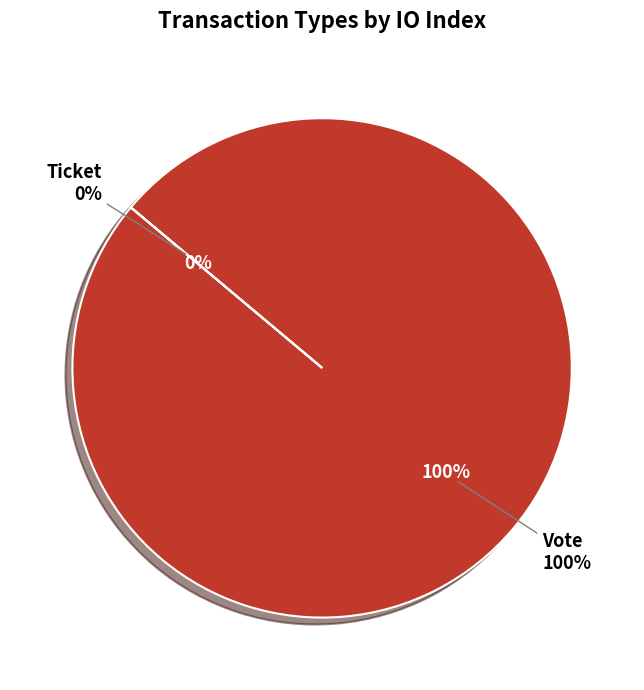

True or false: Vote accounts for 99% of the total.

False